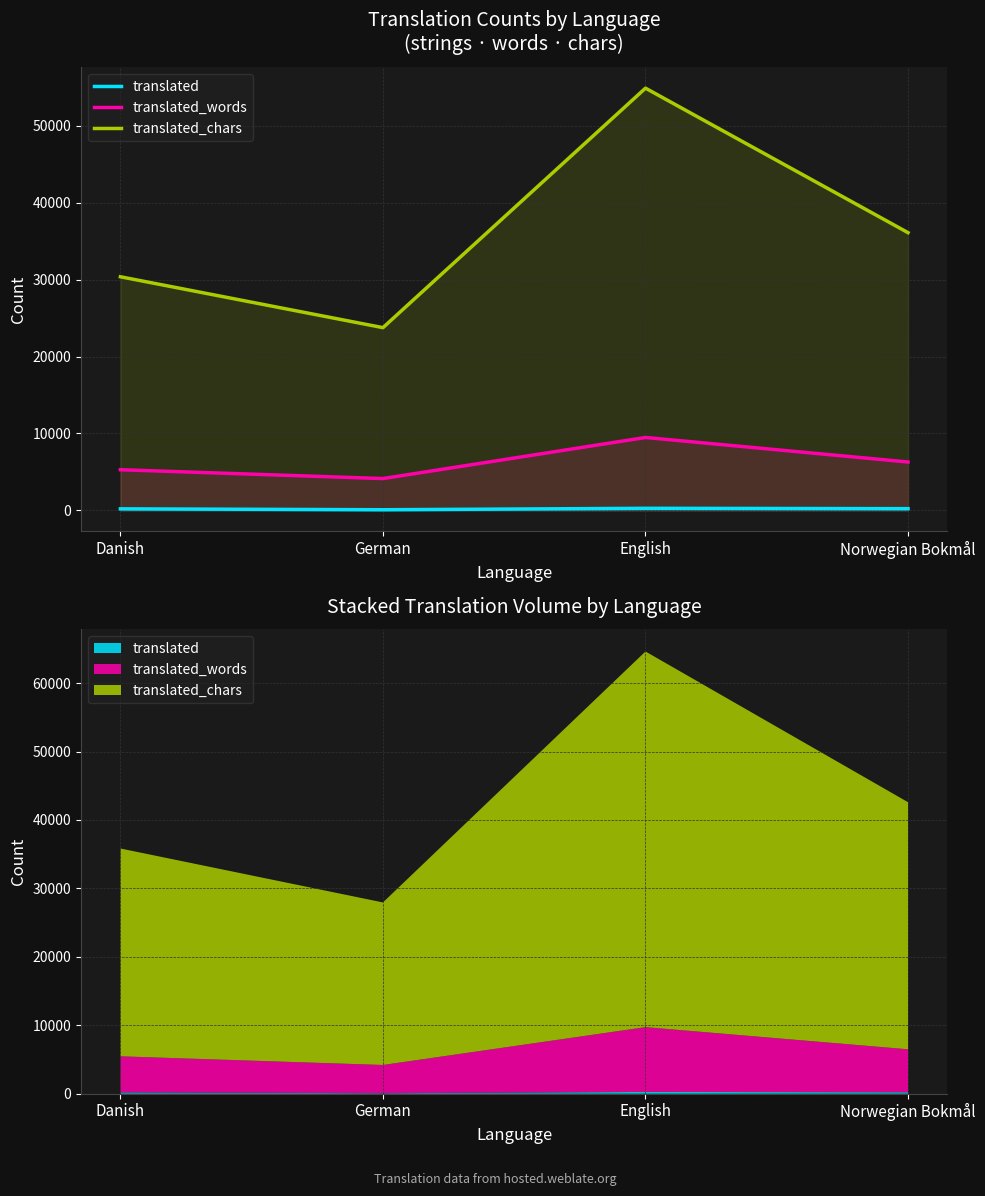

What is the difference between the translated values at German and Norwegian Bokmål?

140